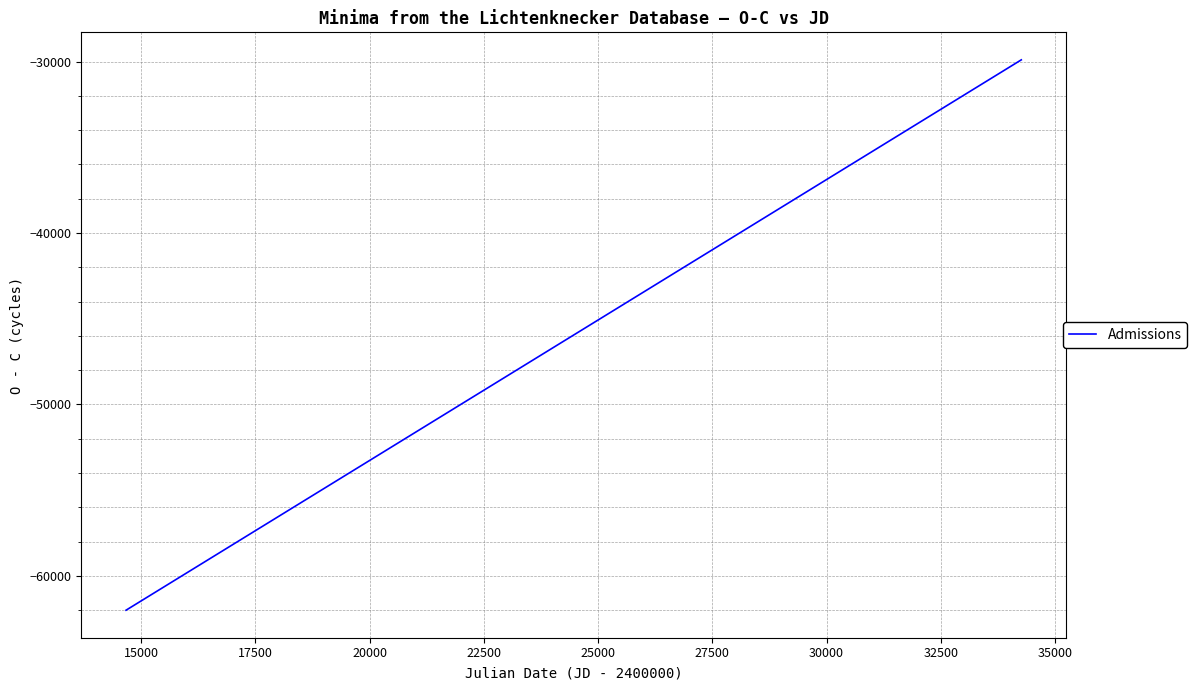

What is the minimum value shown in the chart?

-62008.0